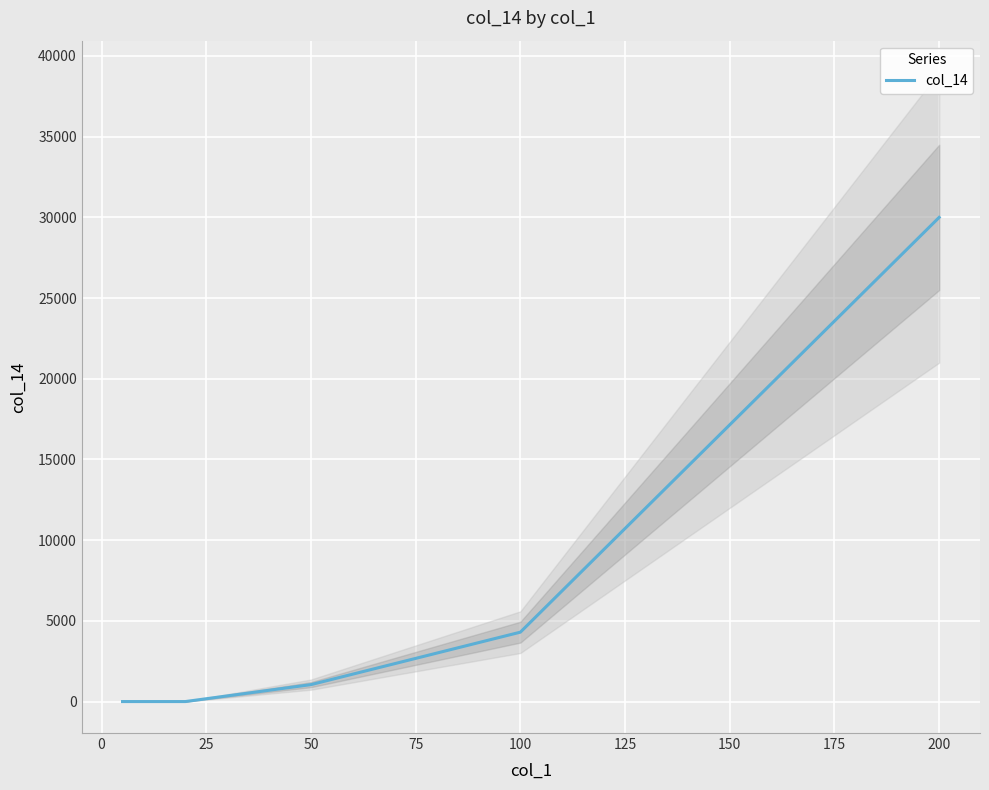

How many distinct data groups are displayed?

1